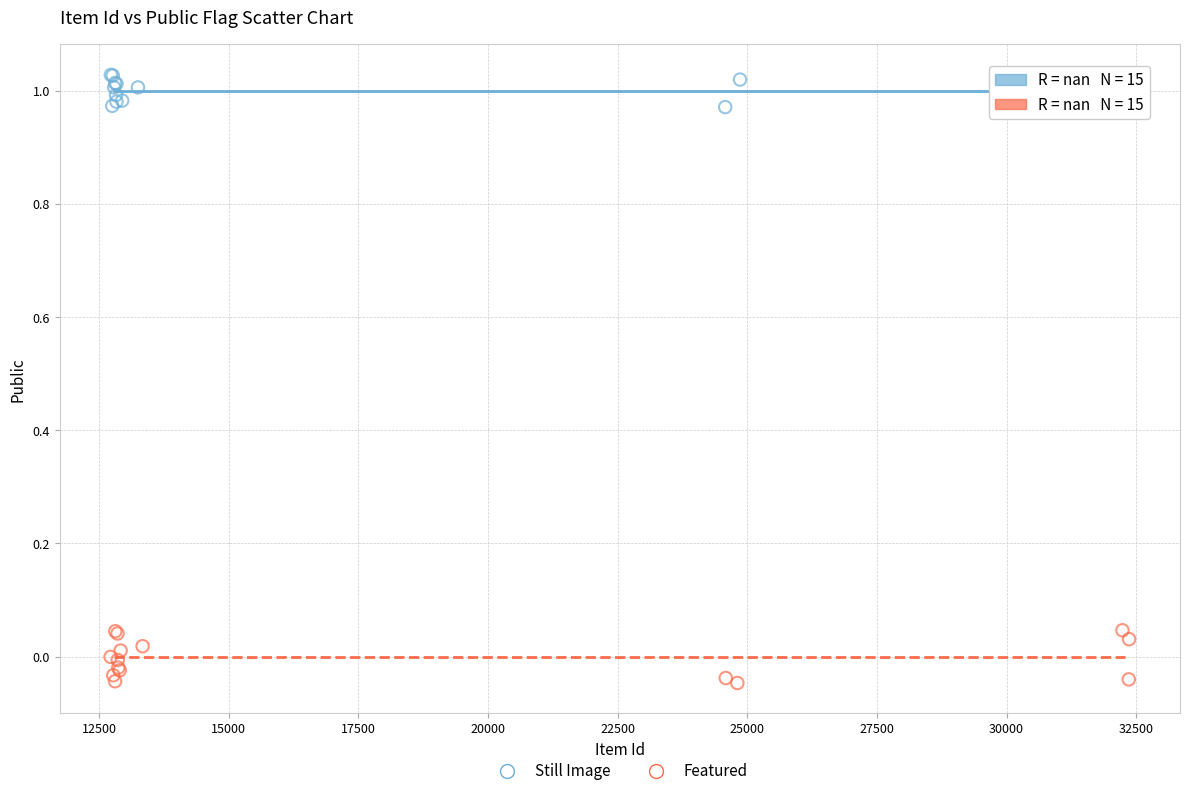

Which series has the widest spread of Y values?

Featured